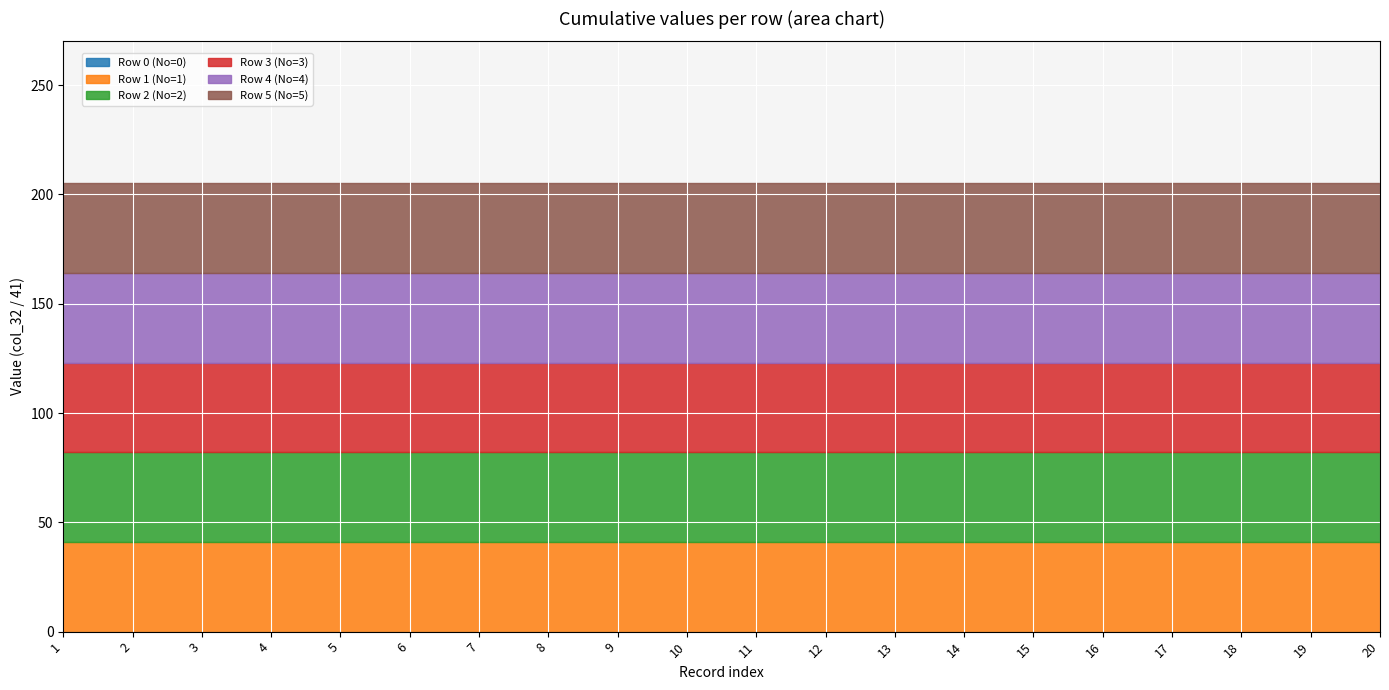

At which category is the sum across all series the highest?

1